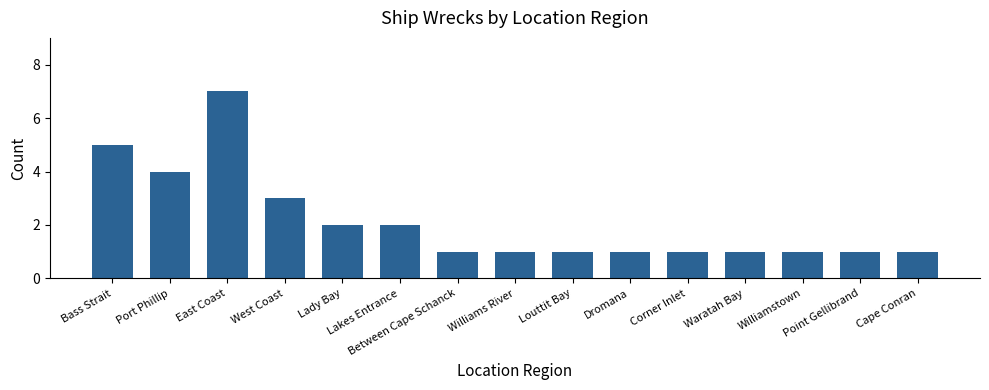

What is the value of the 13th bar from the left?

1